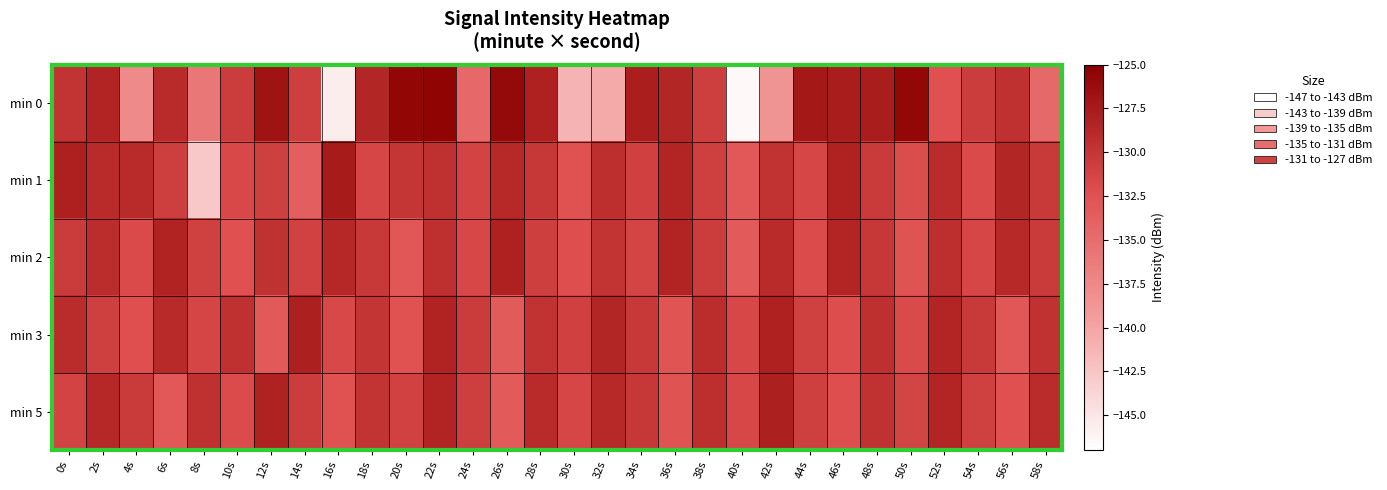

What is the difference between the highest and lowest values at 24s?

4.1